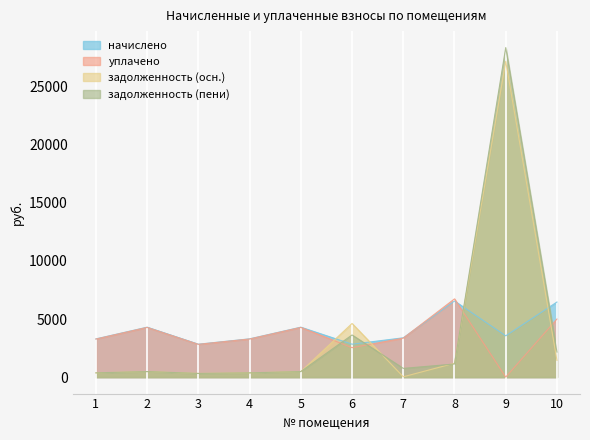

What are all the series names shown in the legend?

начислено, уплачено, задолженность (осн.), задолженность (пени)